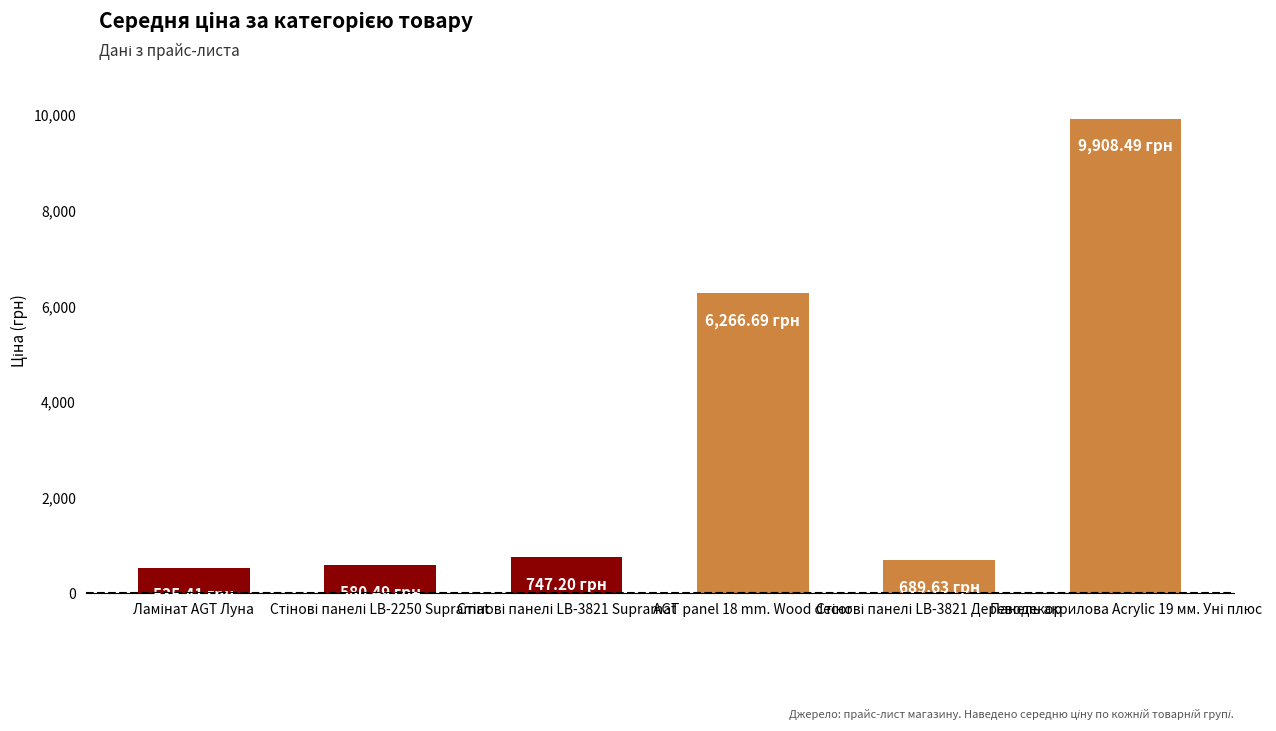

What is the difference between the second highest and second lowest values?

5686.2